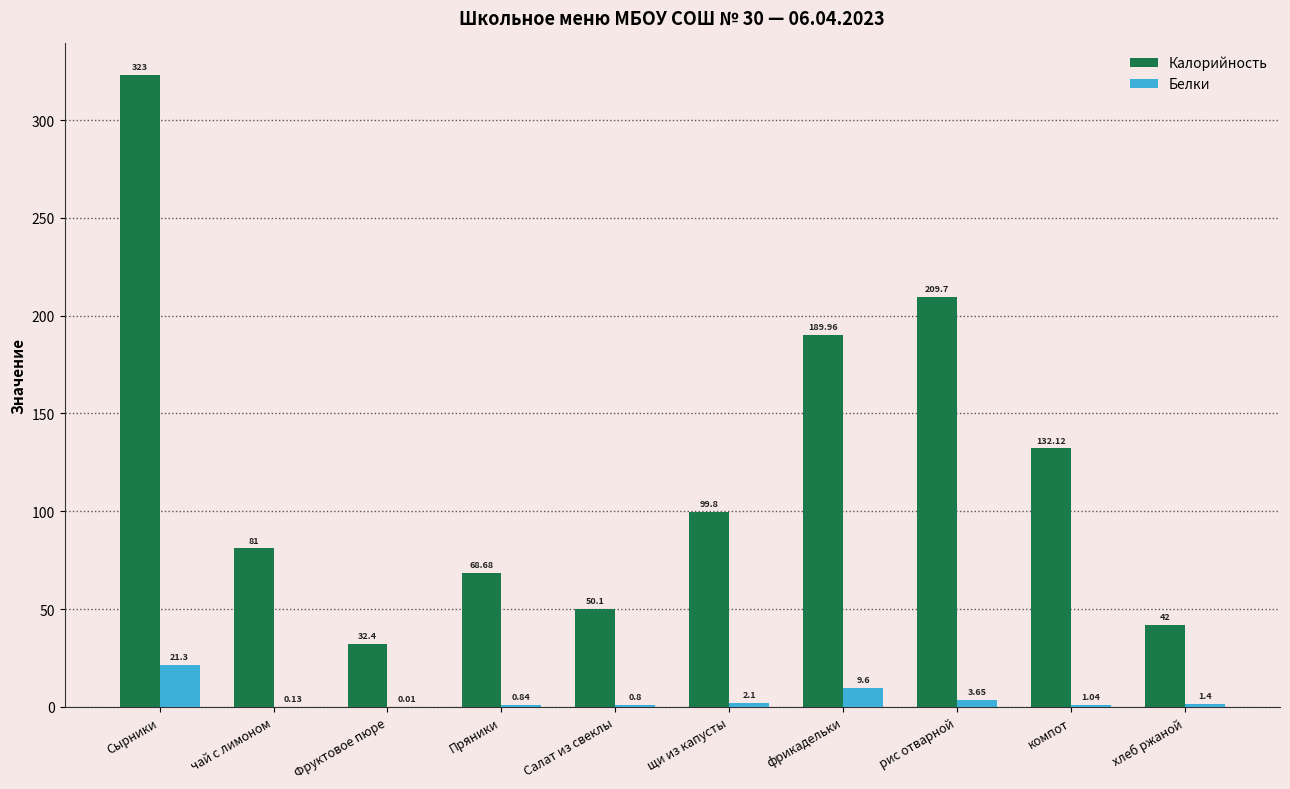

True or false: Калорийность has a value of 42.0 at хлеб ржаной.

True